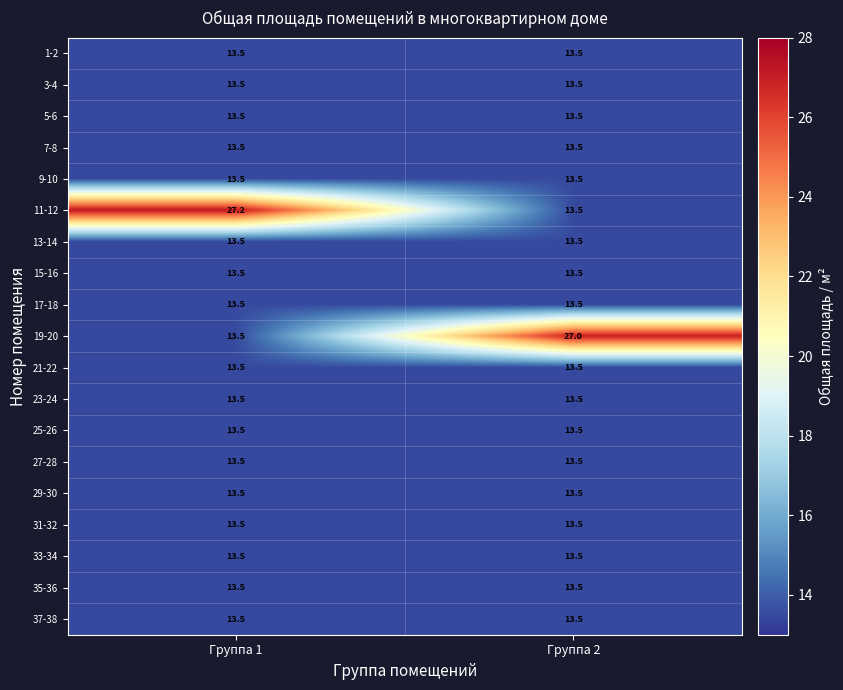

Which series has the widest spread of values?

11-12